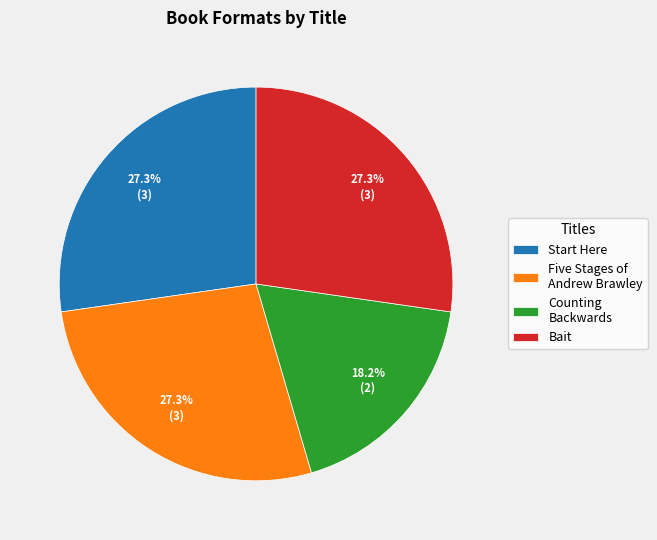

Is there a majority slice in this chart?

No